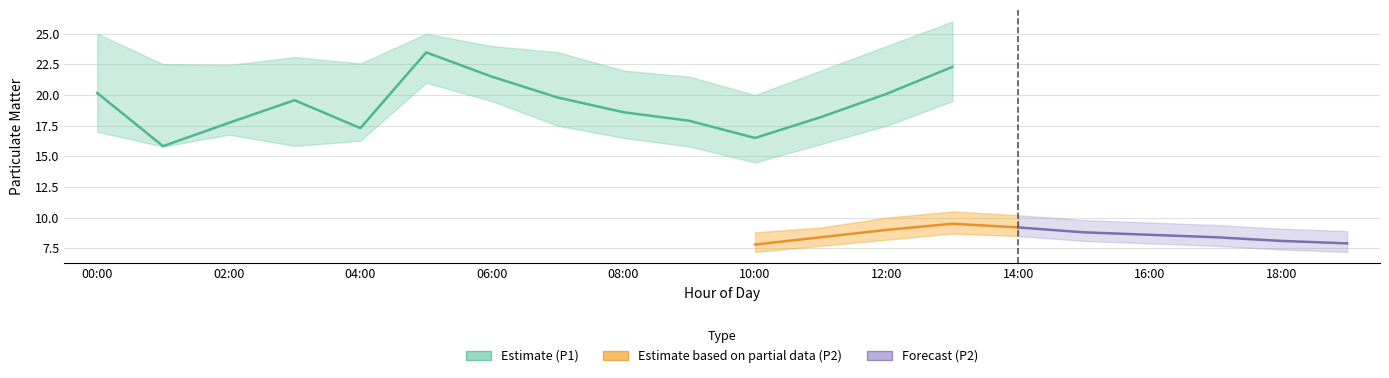

What is the smallest value displayed?

7.2